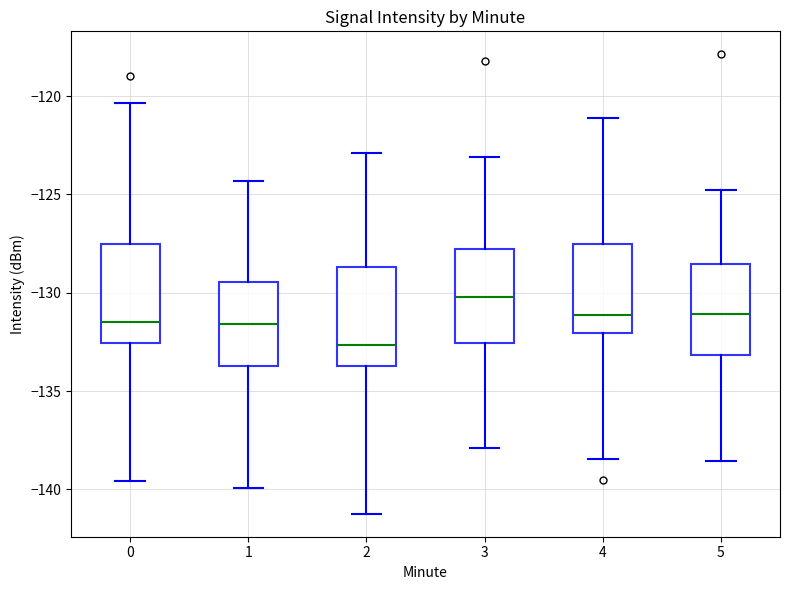

Reading left to right, transcribe this box plot: for each box, give where its median line is, the range the box spans, and where its two whiskers end, as read against the y-axis. The values are not printed on the chart, so give them approximately, as read against the axis.

0: median -131.5, box -132.5 to -127.5, whiskers -139.5 to -120.5
1: median -131.5, box -133.5 to -129.5, whiskers -140.0 to -124.5
2: median -132.5, box -133.5 to -128.5, whiskers -141.0 to -123.0
3: median -130.0, box -132.5 to -128.0, whiskers -138.0 to -123.0
4: median -131.0, box -132.0 to -127.5, whiskers -138.5 to -121.0
5: median -131.0, box -133.0 to -128.5, whiskers -138.5 to -125.0